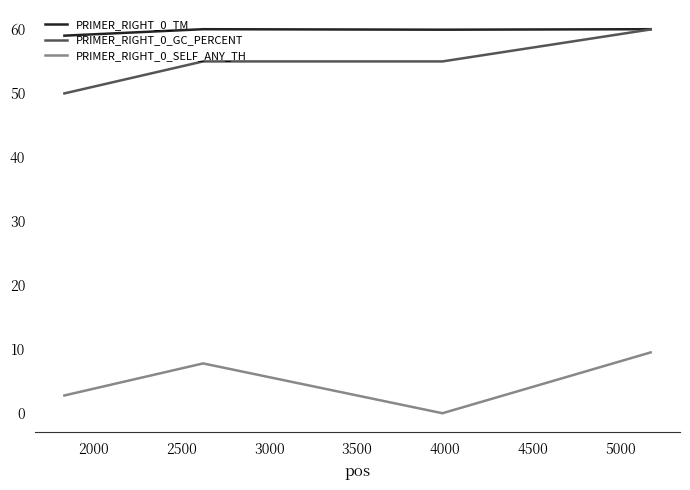

True or false: PRIMER_RIGHT_0_SELF_ANY_TH and PRIMER_RIGHT_0_GC_PERCENT intersect in this chart.

False